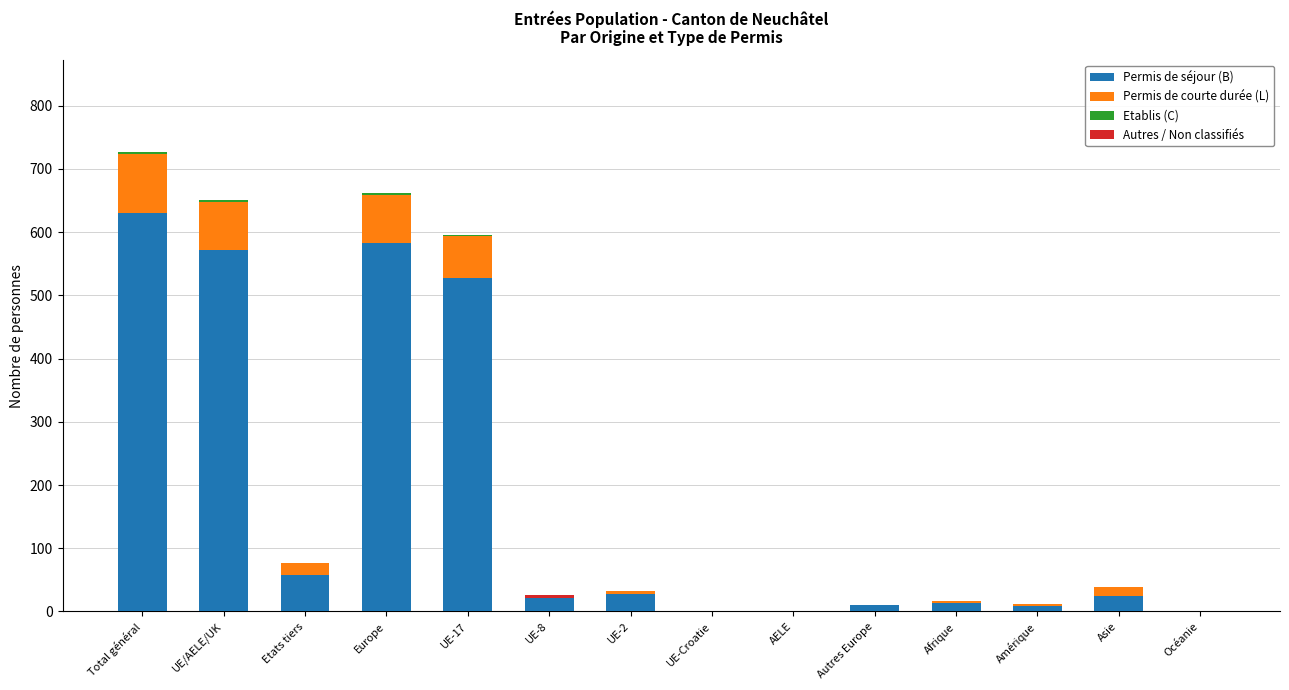

How many bars are there in total?

56